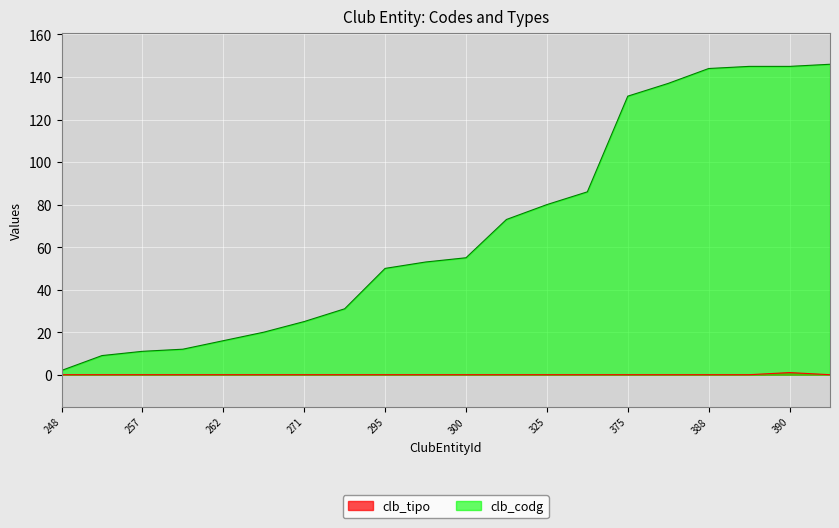

How many lines are shown in the chart?

2